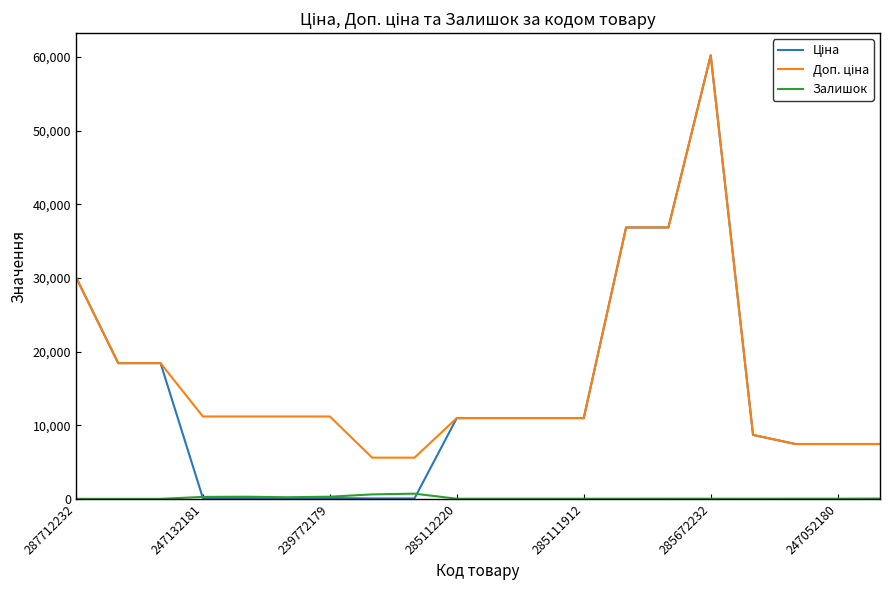

Does the chart display data point markers on the line(s)?

No